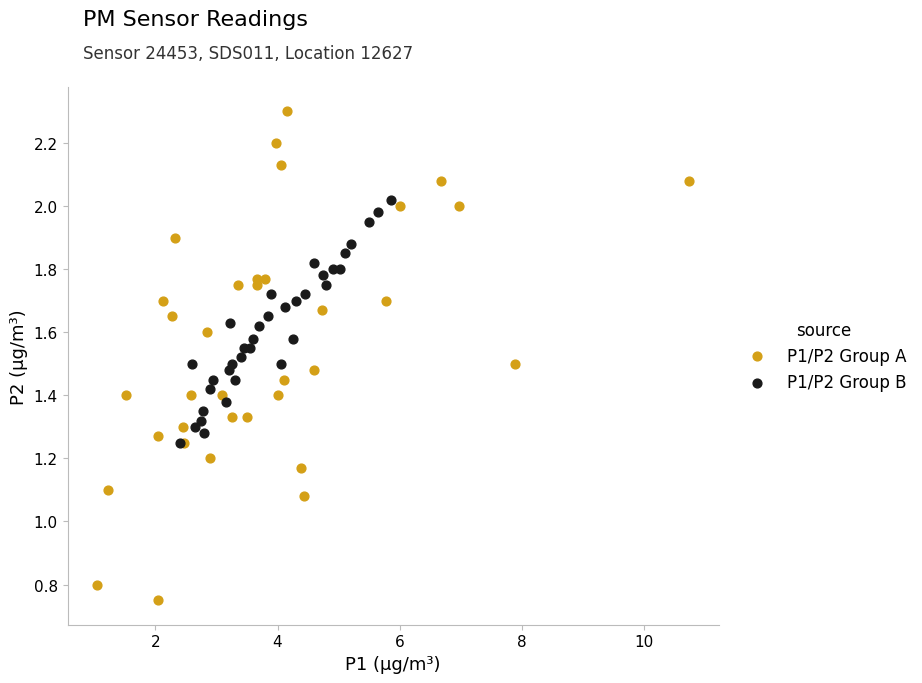

Which series reaches the minimum Y coordinate?

P1/P2 Group A